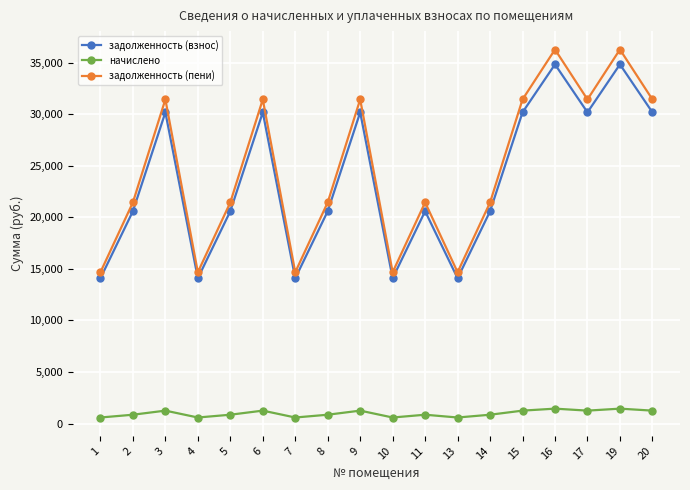

Which series has the widest spread of values?

задолженность (пени)